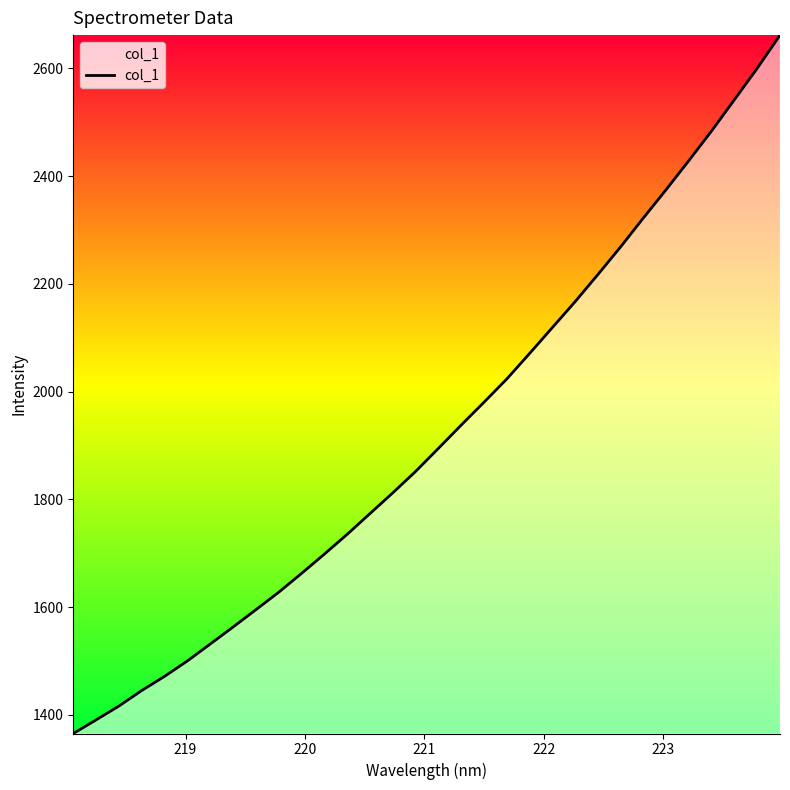

Reading left to right, transcribe all the data shown in this chart.

1365.2	1390.4	1416.1	1445.0	1471.3	1499.9	1531.3	1562.8	1594.9	1627.3	1662.3	1698.1	1734.8	1773.3	1811.8	1851.5	1894.3	1937.6	1980.0	2023.2	2070.5	2118.7	2166.8	2217.2	2268.7	2322.4	2375.0	2429.1	2484.2	2542.1	2600.4	2662.0